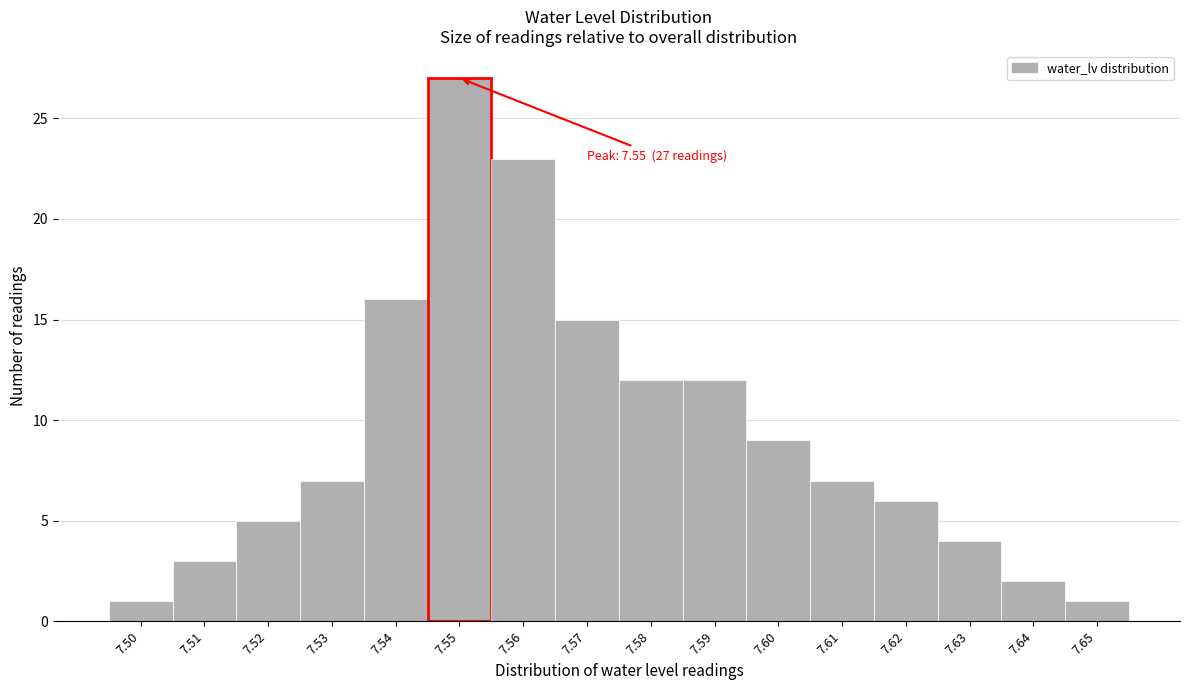

Reading left to right, what are all the values shown in this chart?

1	3	5	7	16	27	23	15	12	12	9	7	6	4	2	1